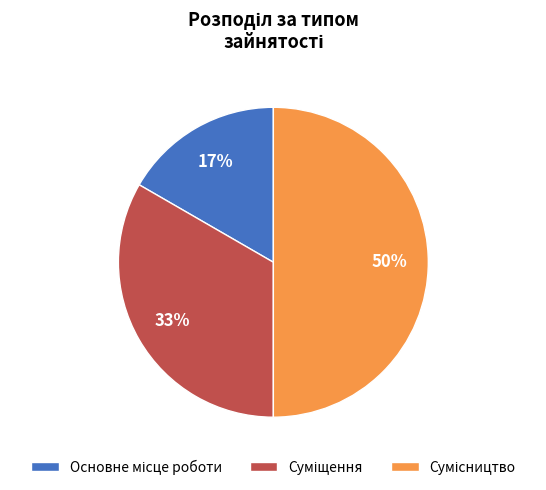

To the nearest percent, what is the difference between the largest and smallest slice percentages?

33%